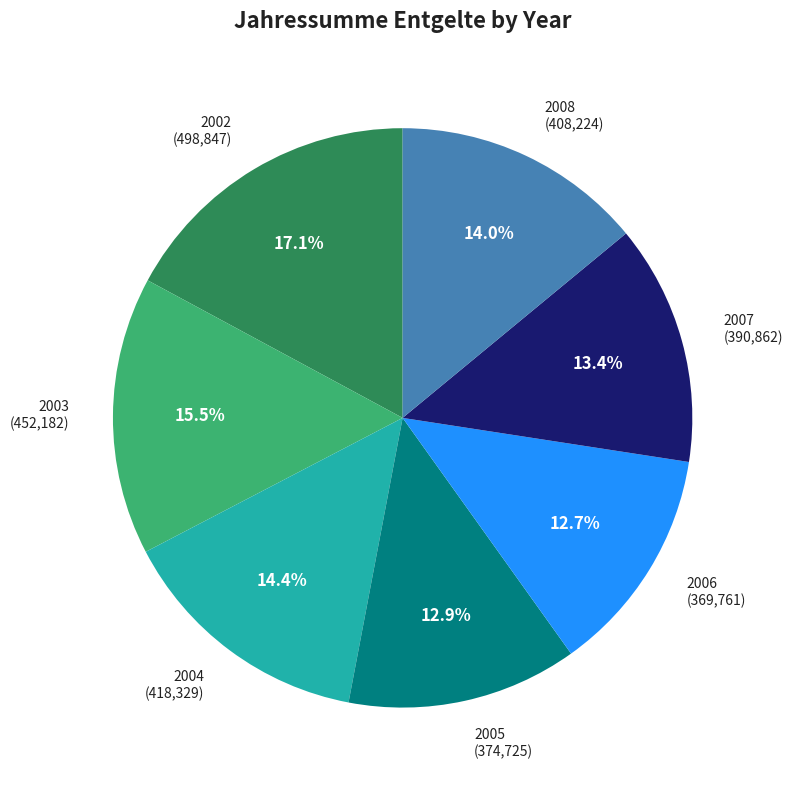

Is there any slice that represents more than half of the pie?

No